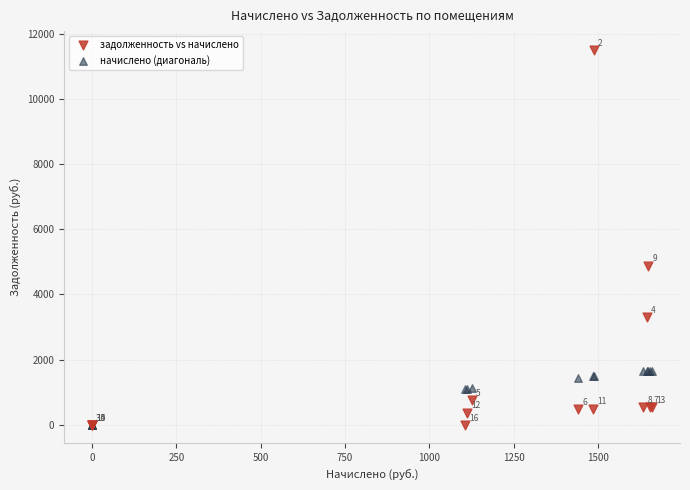

In the начислено (диагональ) series, what Y value is closest to 830?

1107.1